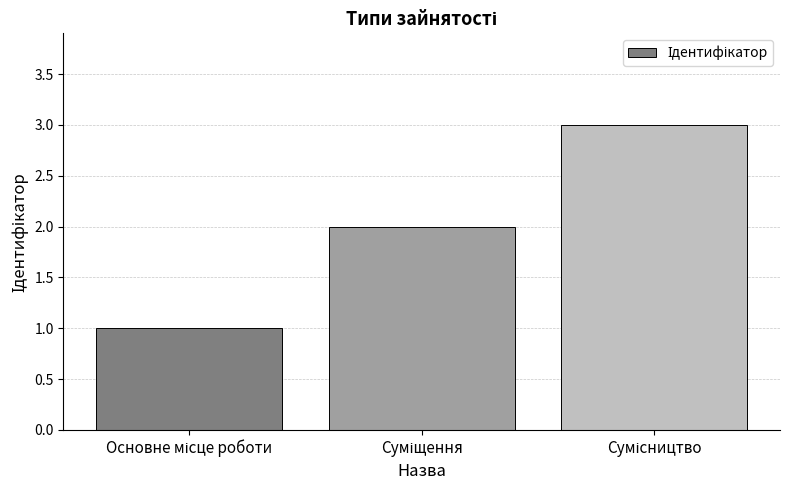

Does the chart contain stacked bars?

No